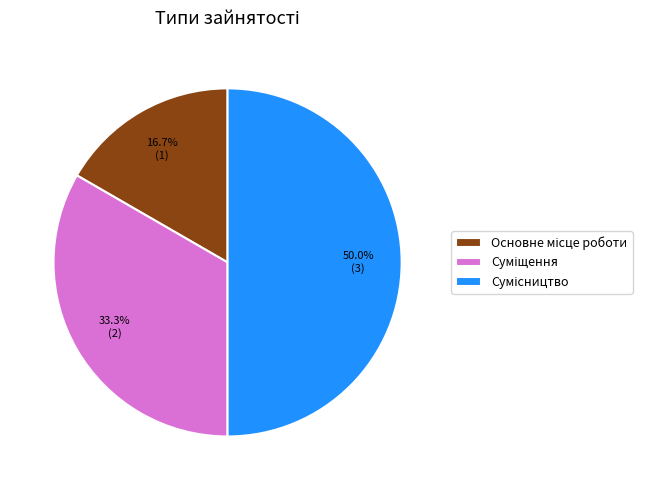

How many slices are in this pie chart?

3